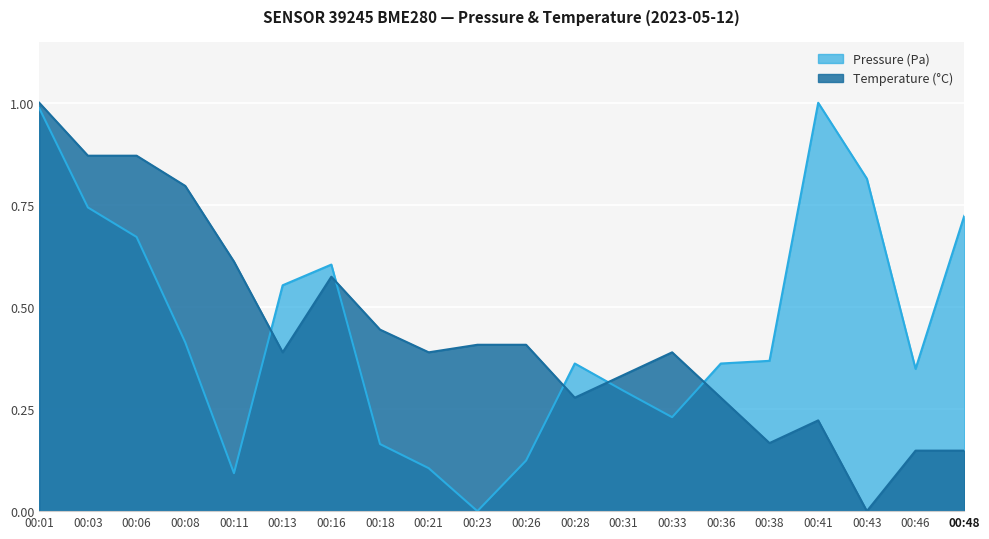

Where is the first local maximum for pressure?

00:16